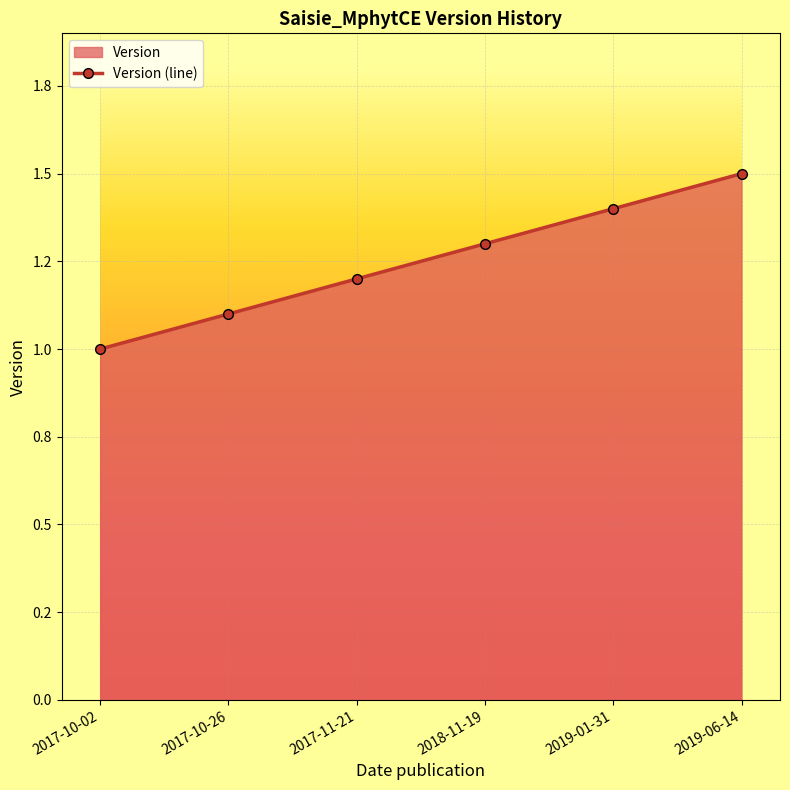

Reading right to left, extract all data points from this chart.

2019-06-14=1.5	2019-01-31=1.4	2018-11-19=1.3	2017-11-21=1.2	2017-10-26=1.1	2017-10-02=1.0